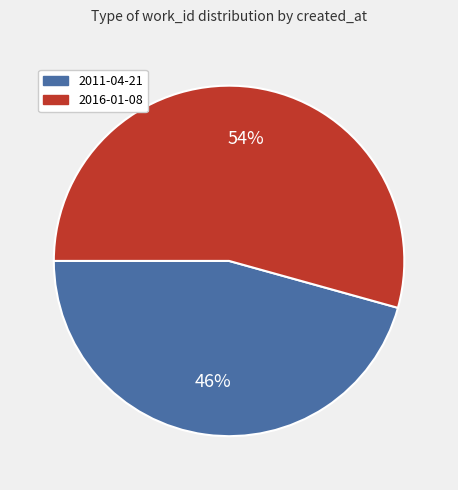

Is there any slice that represents more than half of the pie?

Yes